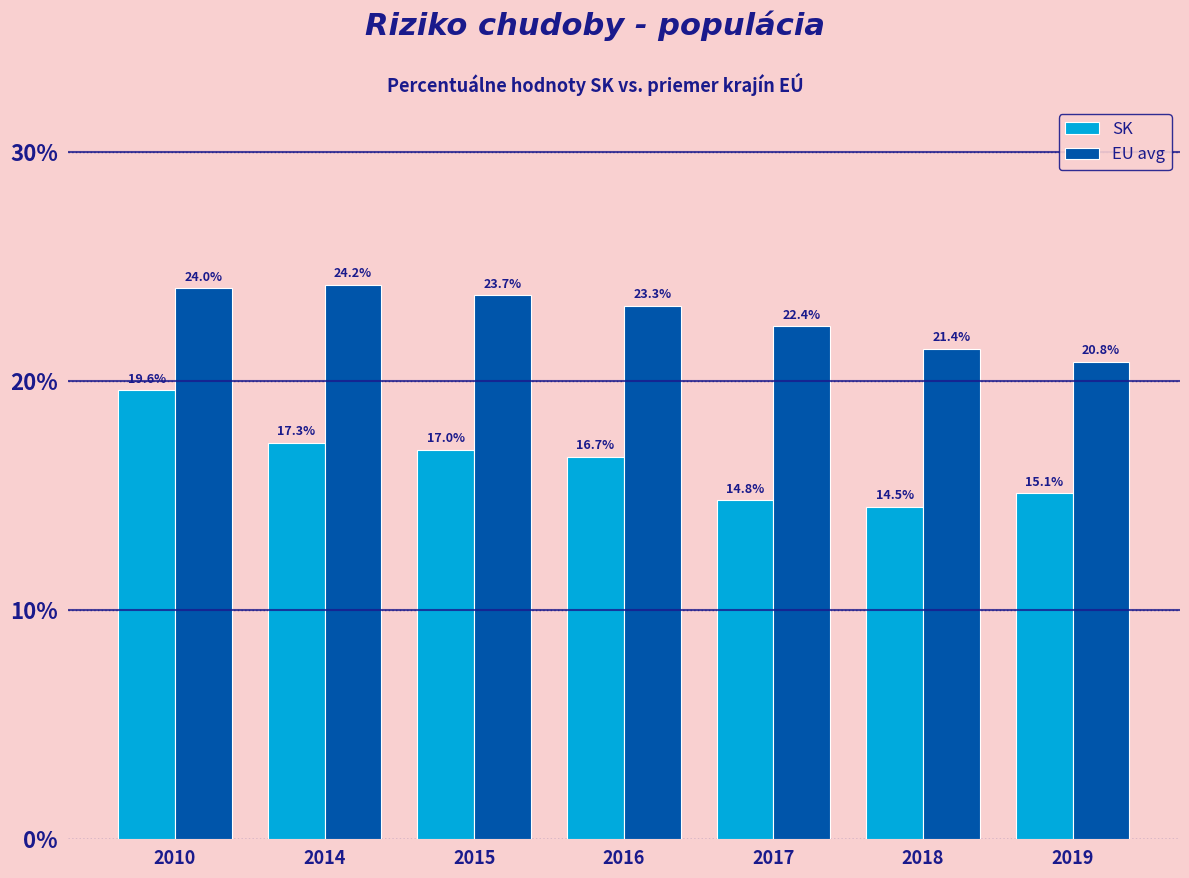

Reading left to right, extract all data points from this chart.

SK: 2010=19.6	2014=17.3	2015=17.0	2016=16.7	2017=14.8	2018=14.5	2019=15.1
EU avg: 2010=24.0	2014=24.2	2015=23.7	2016=23.3	2017=22.4	2018=21.4	2019=20.8